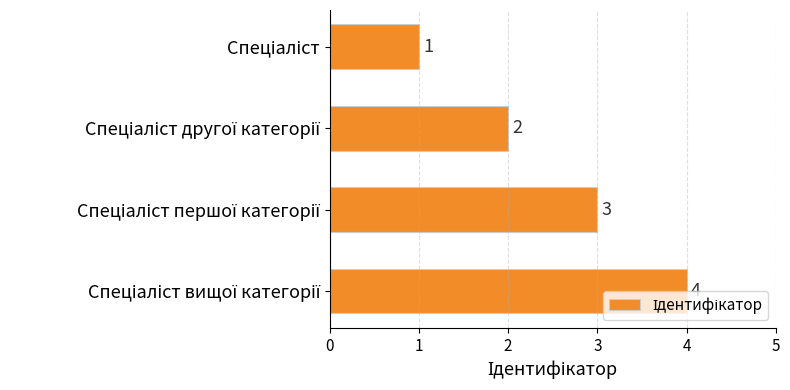

How many values are between 2 and 4?

3